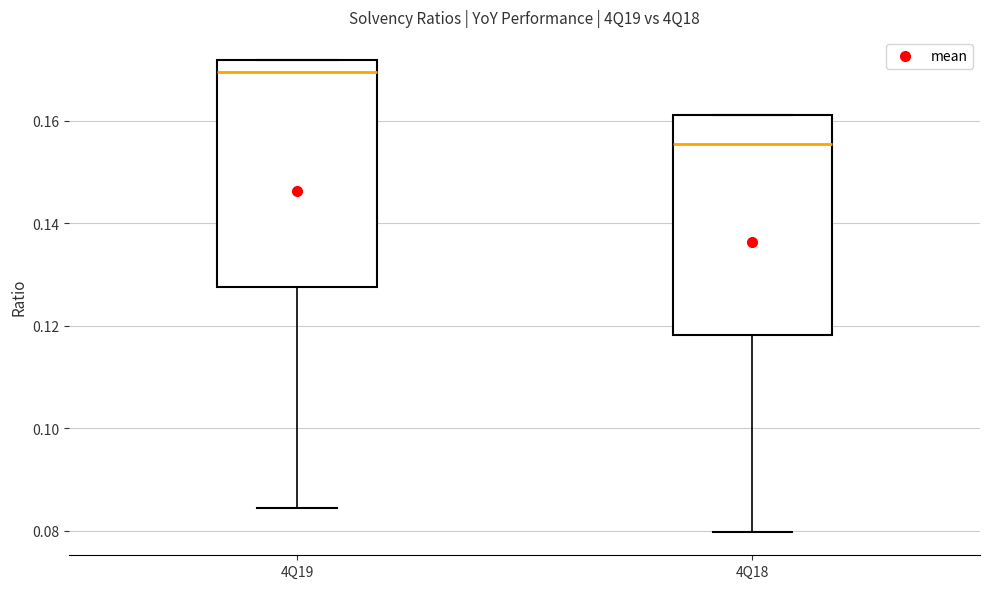

Reading left to right, read every box against the y-axis: the position of its median line, the range the box covers, and the ends of its whiskers. The values are not printed on the chart, so give them approximately, as read against the axis.

4Q19: median 0.170, box 0.128 to 0.172, whiskers 0.084 to 0.172
4Q18: median 0.156, box 0.118 to 0.162, whiskers 0.080 to 0.162